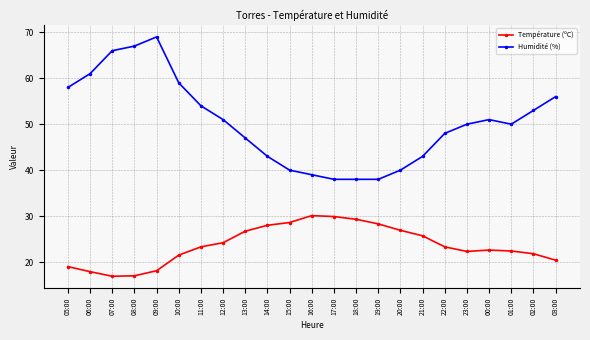

True or false: Humidité (%) has more than 0 points higher than both neighbors.

True